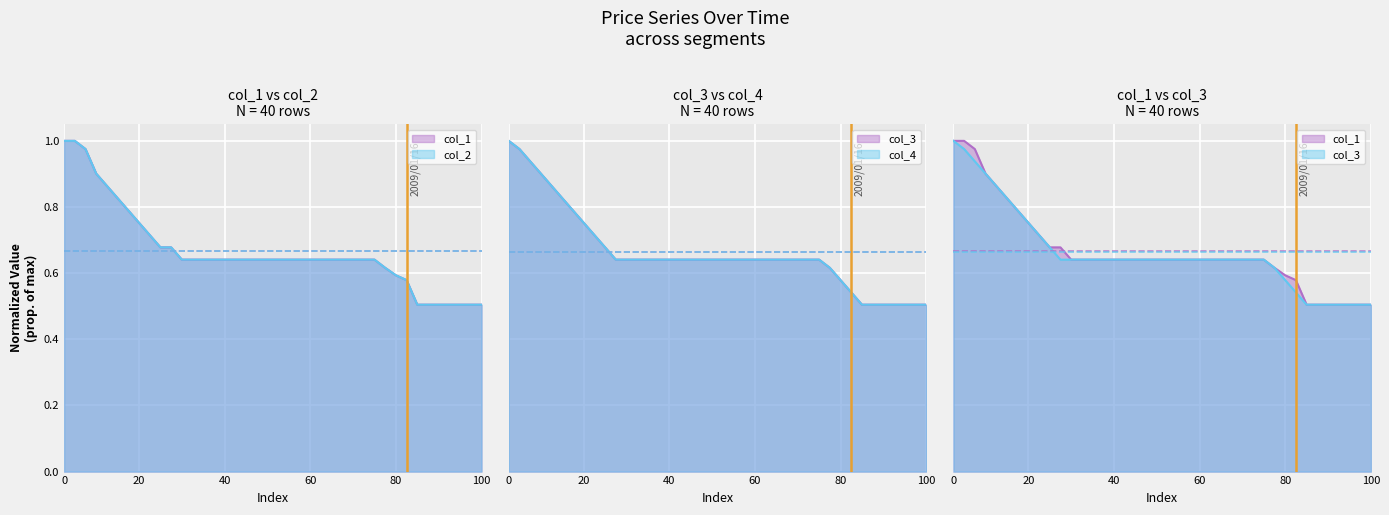

Reading right to left, transcribe all the data shown in this chart.

col_1: 0.5	0.5	0.5	0.5	0.5	0.5	0.5	0.6	0.6	0.6	0.6	0.6	0.6	0.6	0.6	0.6	0.6	0.6	0.6	0.6	0.6	0.6	0.6	0.6	0.6	0.6	0.6	0.6	0.6	0.7	0.7	0.7	0.8	0.8	0.8	0.9	0.9	1.0	1.0	1.0
col_2: 0.5	0.5	0.5	0.5	0.5	0.5	0.5	0.6	0.6	0.6	0.6	0.6	0.6	0.6	0.6	0.6	0.6	0.6	0.6	0.6	0.6	0.6	0.6	0.6	0.6	0.6	0.6	0.6	0.6	0.7	0.7	0.7	0.8	0.8	0.8	0.9	0.9	1.0	1.0	1.0
col_3: 0.5	0.5	0.5	0.5	0.5	0.5	0.5	0.5	0.6	0.6	0.6	0.6	0.6	0.6	0.6	0.6	0.6	0.6	0.6	0.6	0.6	0.6	0.6	0.6	0.6	0.6	0.6	0.6	0.6	0.6	0.7	0.7	0.8	0.8	0.8	0.9	0.9	0.9	1.0	1.0
col_4: 0.5	0.5	0.5	0.5	0.5	0.5	0.5	0.5	0.6	0.6	0.6	0.6	0.6	0.6	0.6	0.6	0.6	0.6	0.6	0.6	0.6	0.6	0.6	0.6	0.6	0.6	0.6	0.6	0.6	0.6	0.7	0.7	0.8	0.8	0.8	0.9	0.9	0.9	1.0	1.0